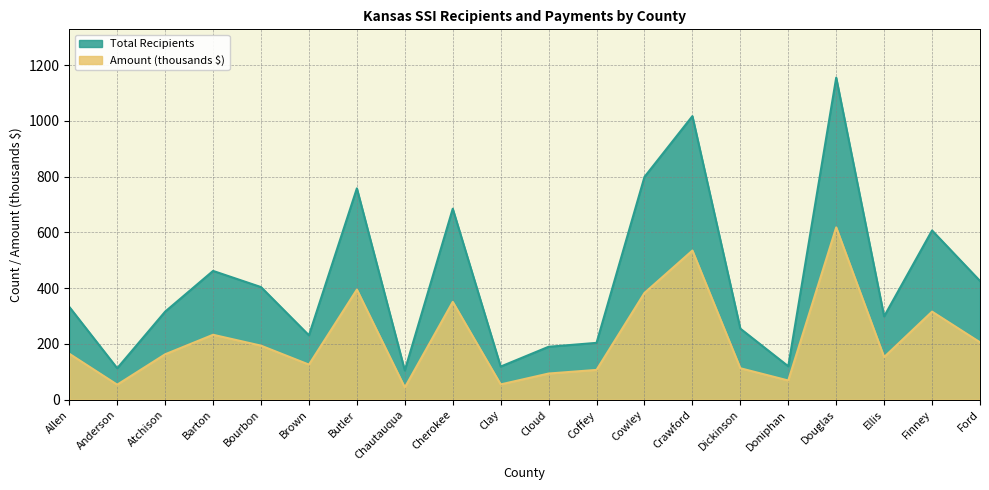

What is the label of the 2nd point from the left?

Anderson